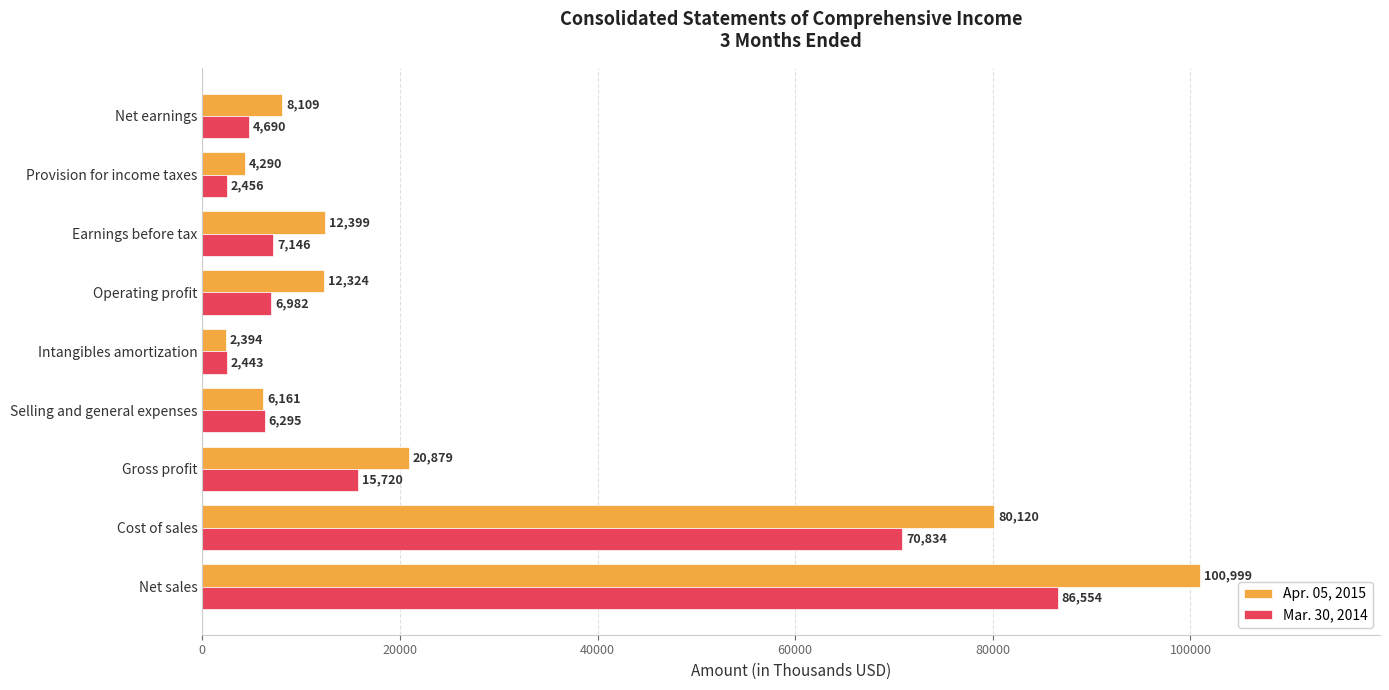

What is the average value of the Apr. 05, 2015 series?

27519